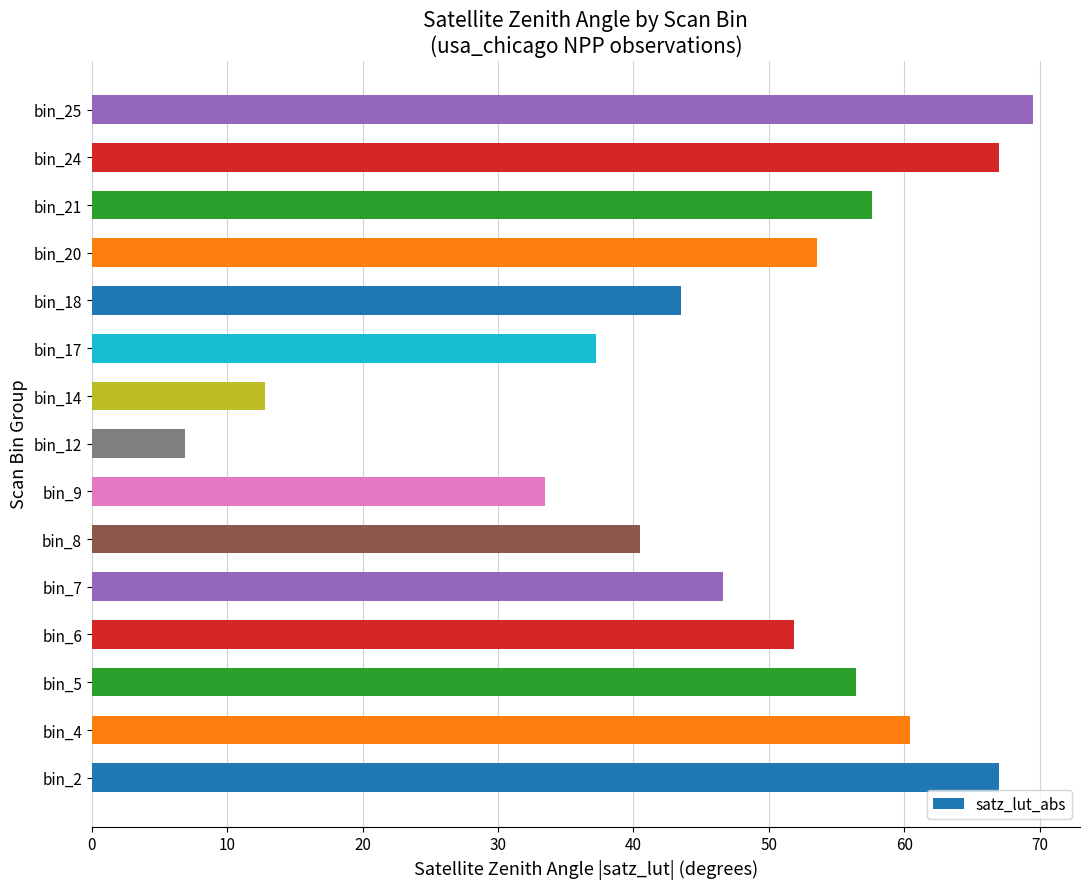

What is the smallest value displayed?

6.9